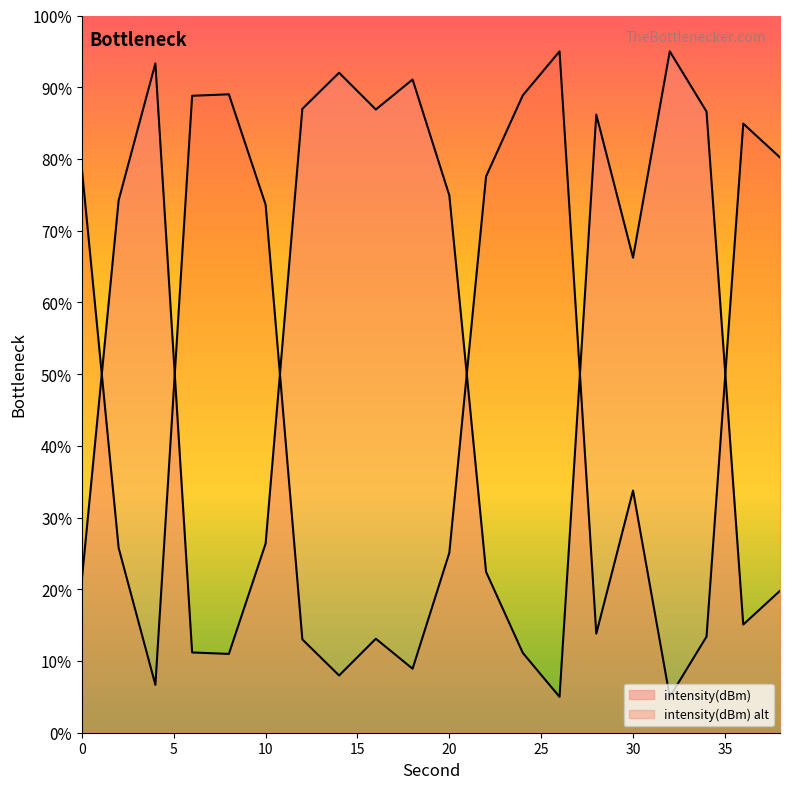

The value at 30 is -180.3. True or false?

False